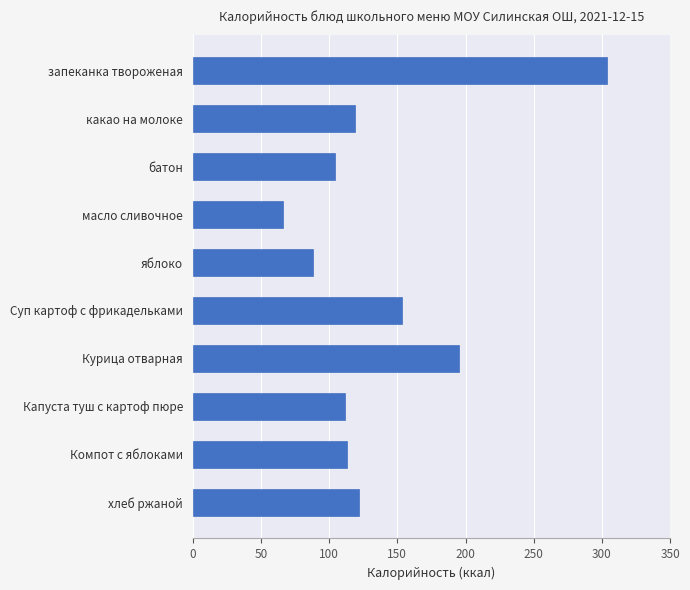

True or false: the data shows 113.4 at Компот с яблоками.

True